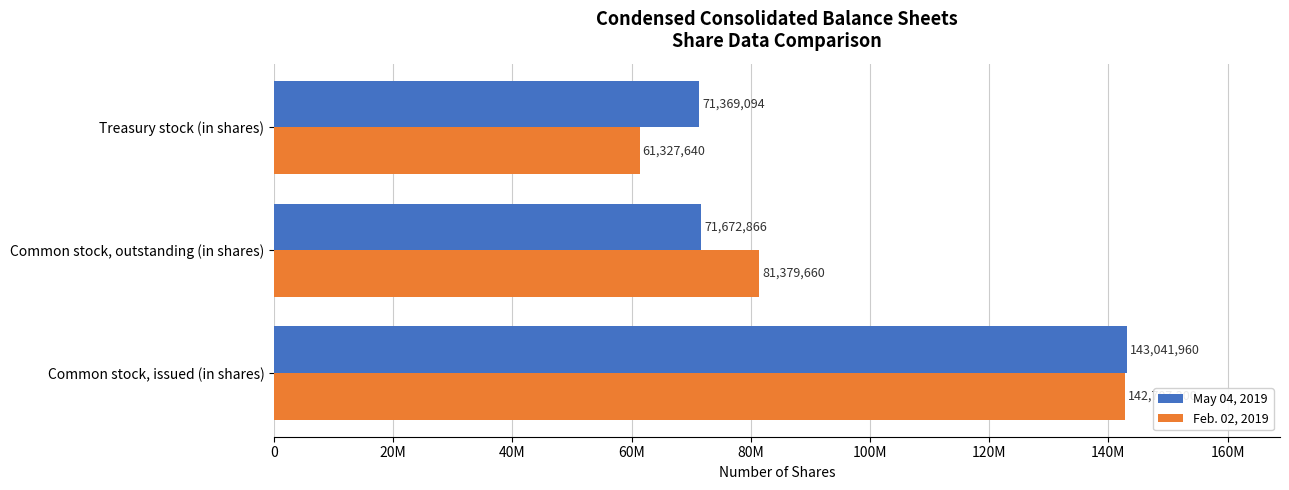

Reading right to left, transcribe all the data shown in this chart.

May 04, 2019: 40M=71369094	20M=71672866	0=143041960
Feb. 02, 2019: 40M=61327640	20M=81379660	0=142707300